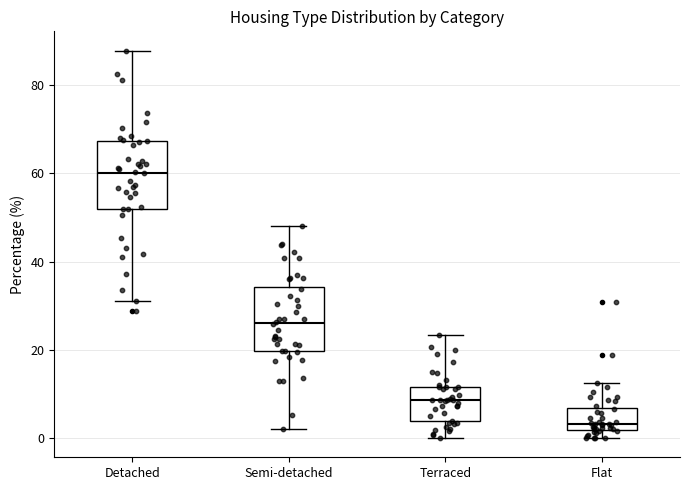

Reading left to right, read every box against the y-axis: the position of its median line, the range the box covers, and the ends of its whiskers. The values are not printed on the chart, so give them approximately, as read against the axis.

Detached: median 60, box 52 to 68, whiskers 32 to 88
Semi-detached: median 26, box 20 to 34, whiskers 2 to 48
Terraced: median 8, box 4 to 12, whiskers 0 to 24
Flat: median 4, box 2 to 6, whiskers 0 to 12